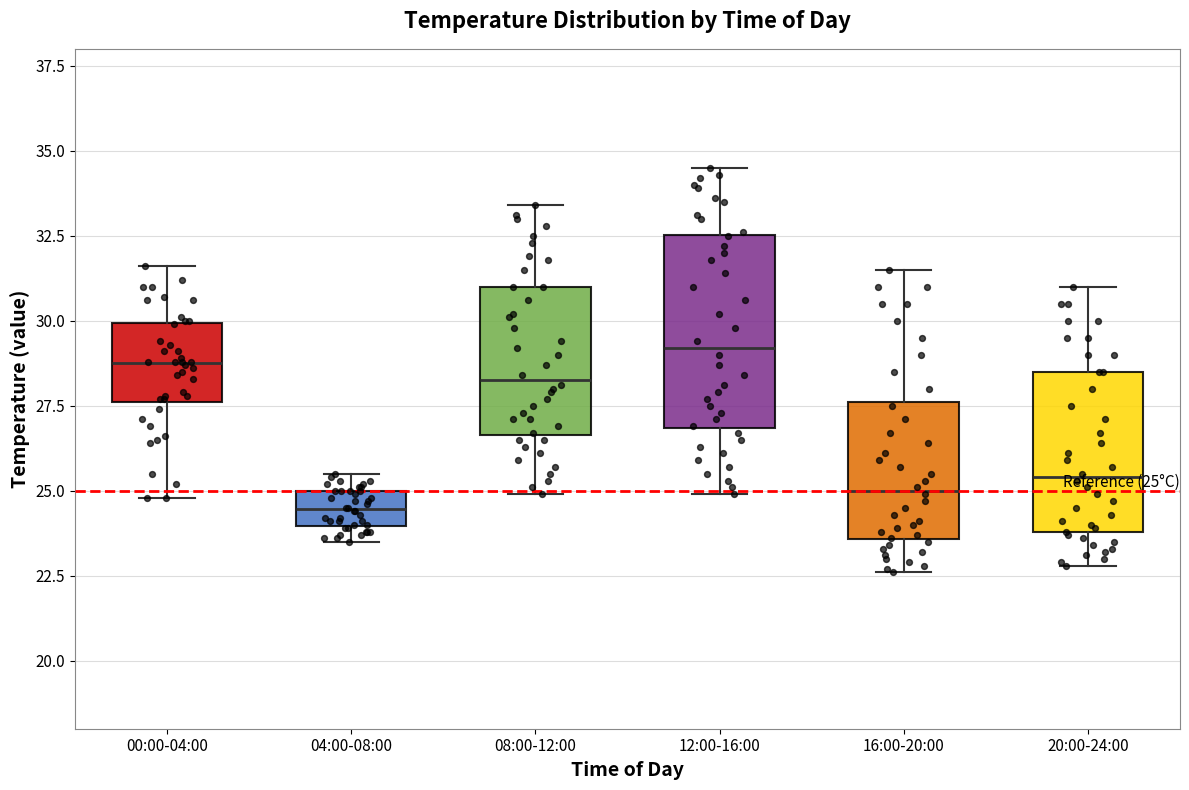

Comparing the boxes themselves (not the whiskers), which one is the tallest?

12:00-16:00